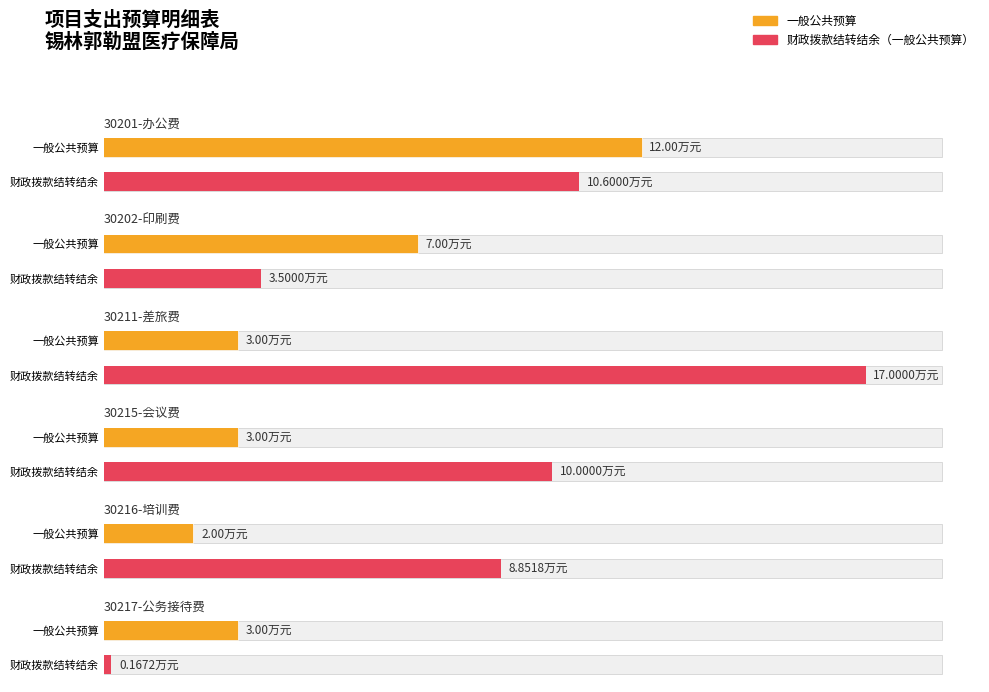

What are all the series names shown in the legend?

一般公共预算, 财政拨款结转结余（一般公共预算）